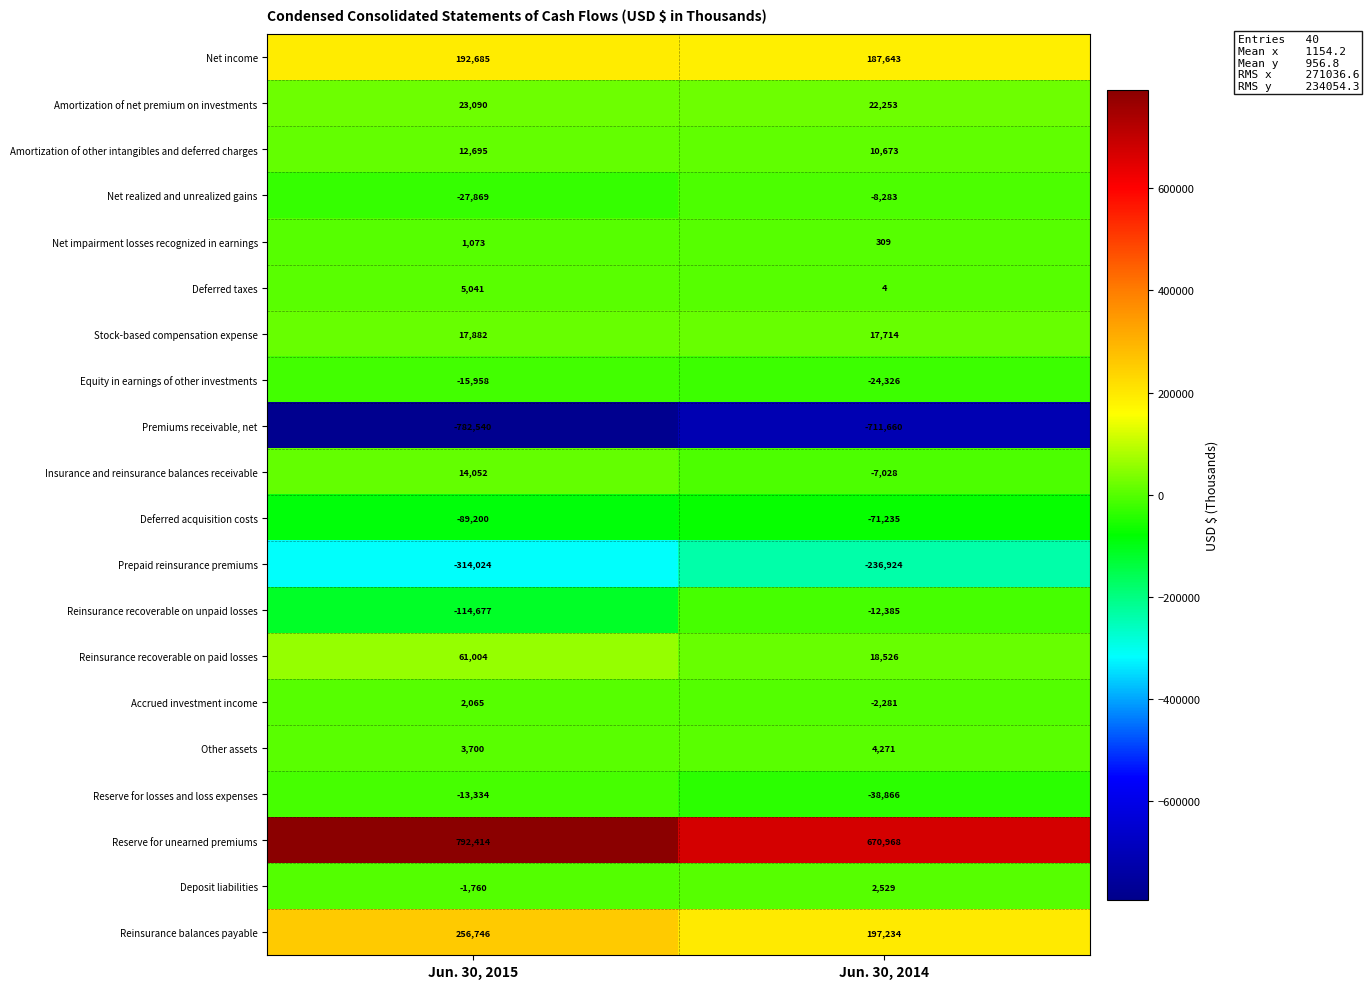

What is the greatest value displayed?

792414